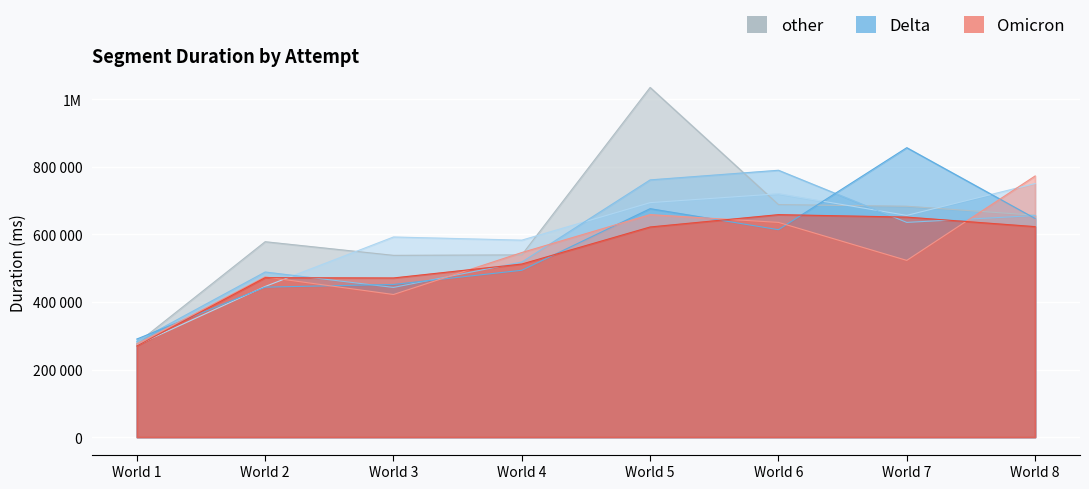

The value of Attempt #28's Duration (ms) at World 4 is 200005. True or false?

False